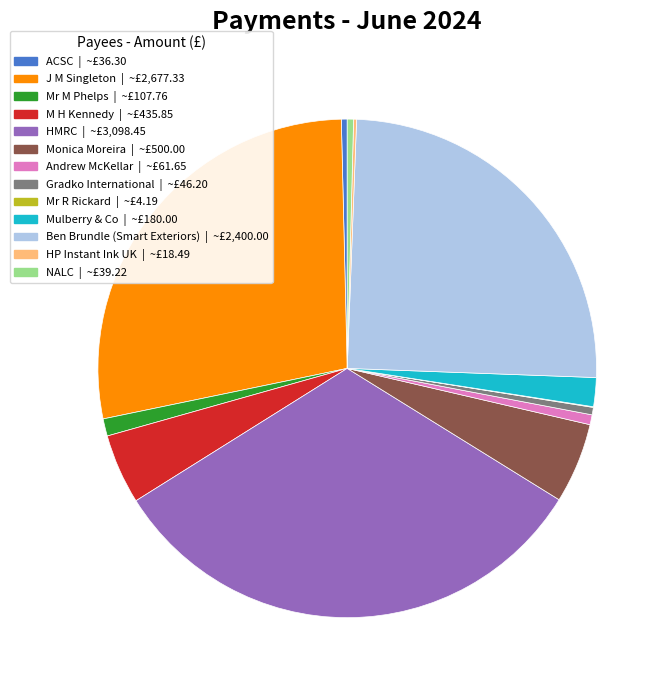

Which slice is the largest?

HMRC